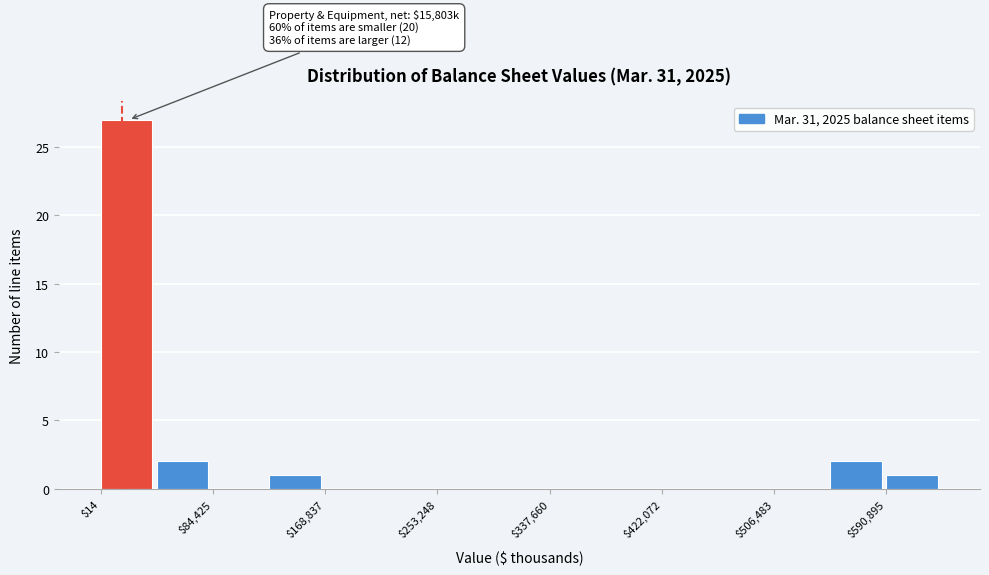

Which range on the x-axis has the tallest bar?

0 to 40000